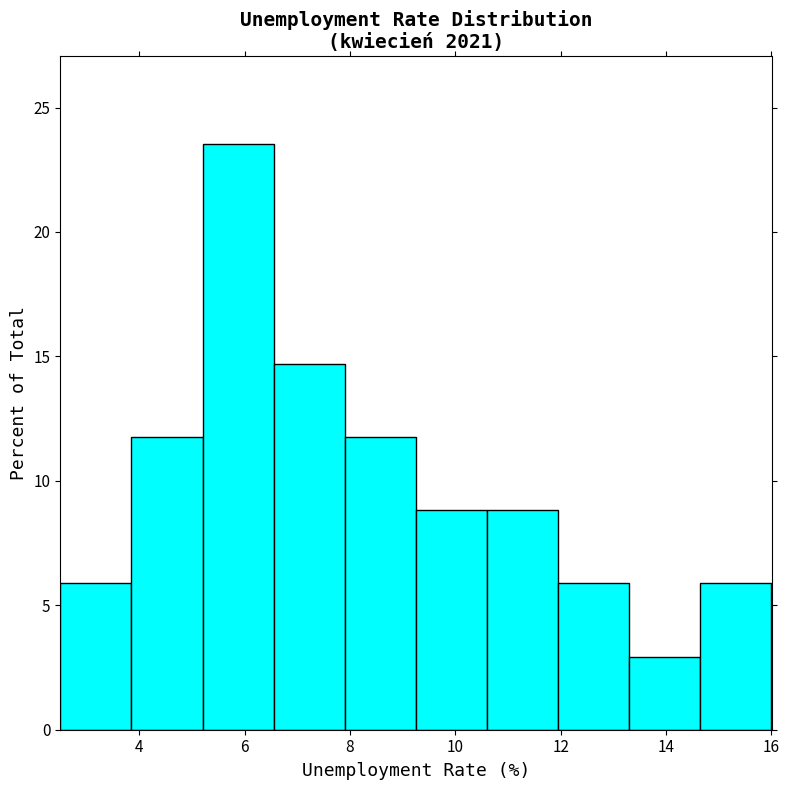

Reading left to right, transcribe this chart: for each bar, give the range it covers on the x-axis and its height. Neither the bar edges nor the heights are printed on the chart, so give them approximately, as read against the axes.

2.50 to 3.85: 6.0
3.85 to 5.20: 12.0
5.20 to 6.55: 23.5
6.55 to 7.90: 14.5
7.90 to 9.25: 12.0
9.25 to 10.60: 9.0
10.60 to 11.95: 9.0
11.95 to 13.30: 6.0
13.30 to 14.65: 3.0
14.65 to 16.00: 6.0